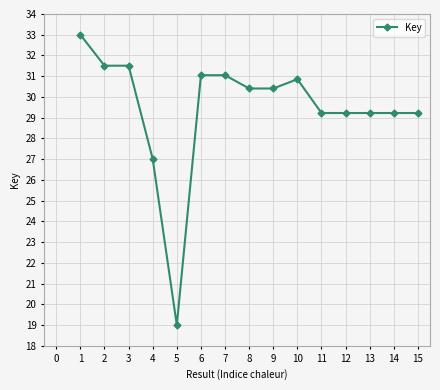

Reading left to right, transcribe all the data shown in this chart.

33.0	31.5	31.5	27.0	19.0	31.0	31.0	30.4	30.4	30.9	29.2	29.2	29.2	29.2	29.2